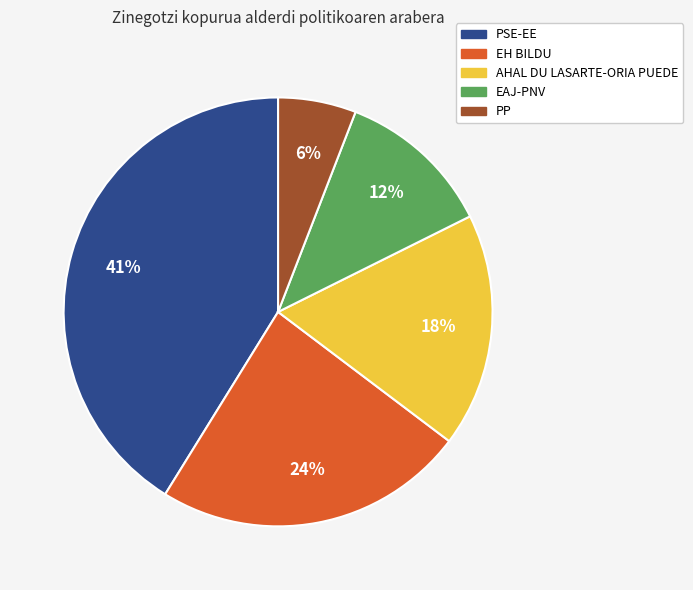

Combined, do PP and EH BILDU account for over 50%?

No